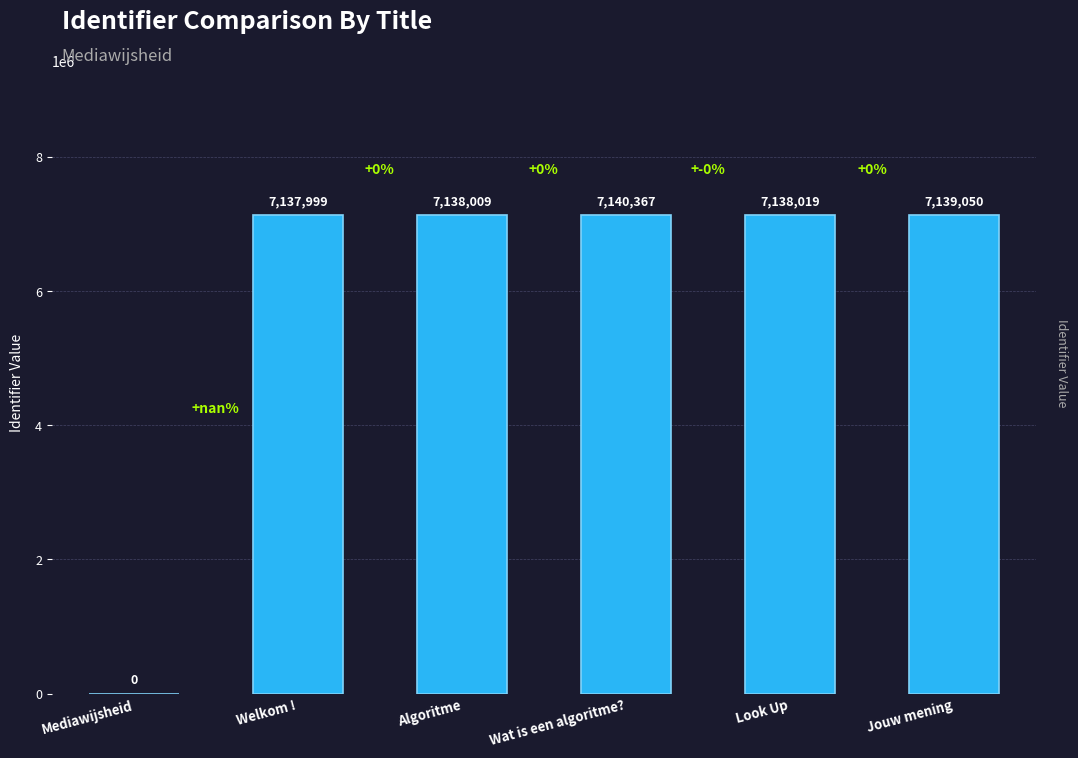

Reading left to right, transcribe all the data shown in this chart.

0	7137999	7138009	7140367	7138019	7139050